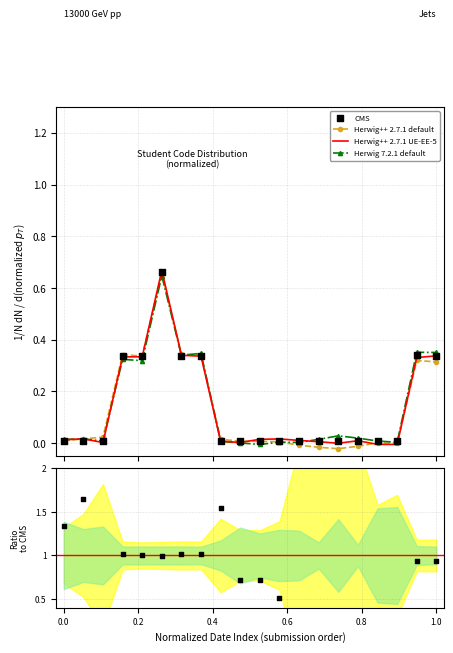

Which series has the widest spread of Y values?

Herwig++ 2.7.1 default